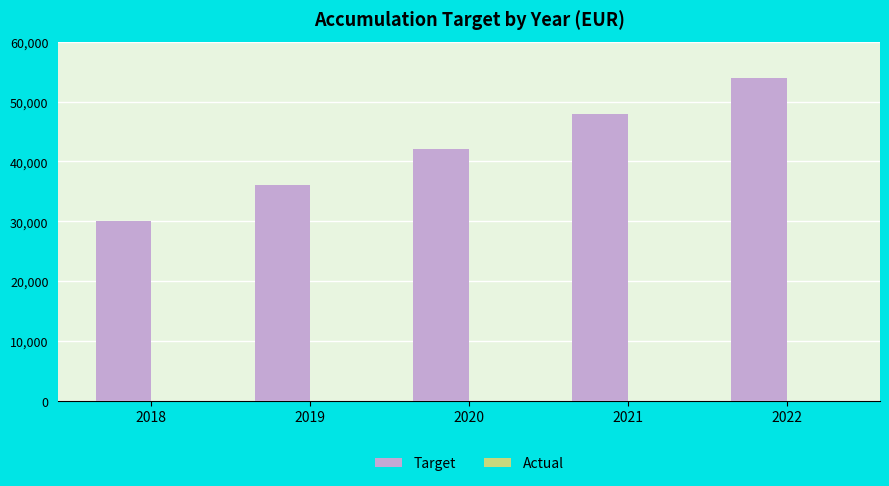

Reading right to left, list all the values displayed in this chart.

2022=54000	2021=48000	2020=42000	2019=36000	2018=30000